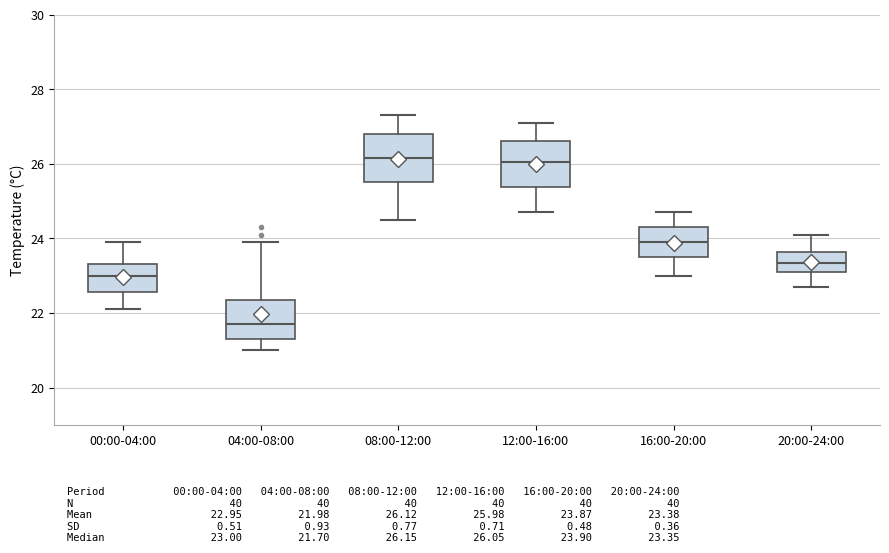

Where is the lower edge of the box for 20:00-24:00 on the y-axis? The values are not printed on the chart, so give them approximately, as read against the axis.

23.2